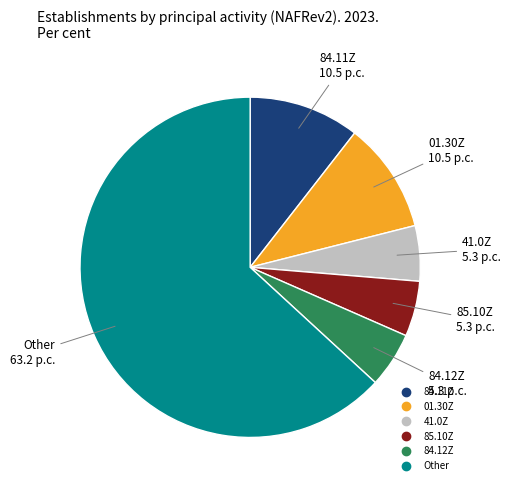

Is there any slice that represents more than half of the pie?

Yes